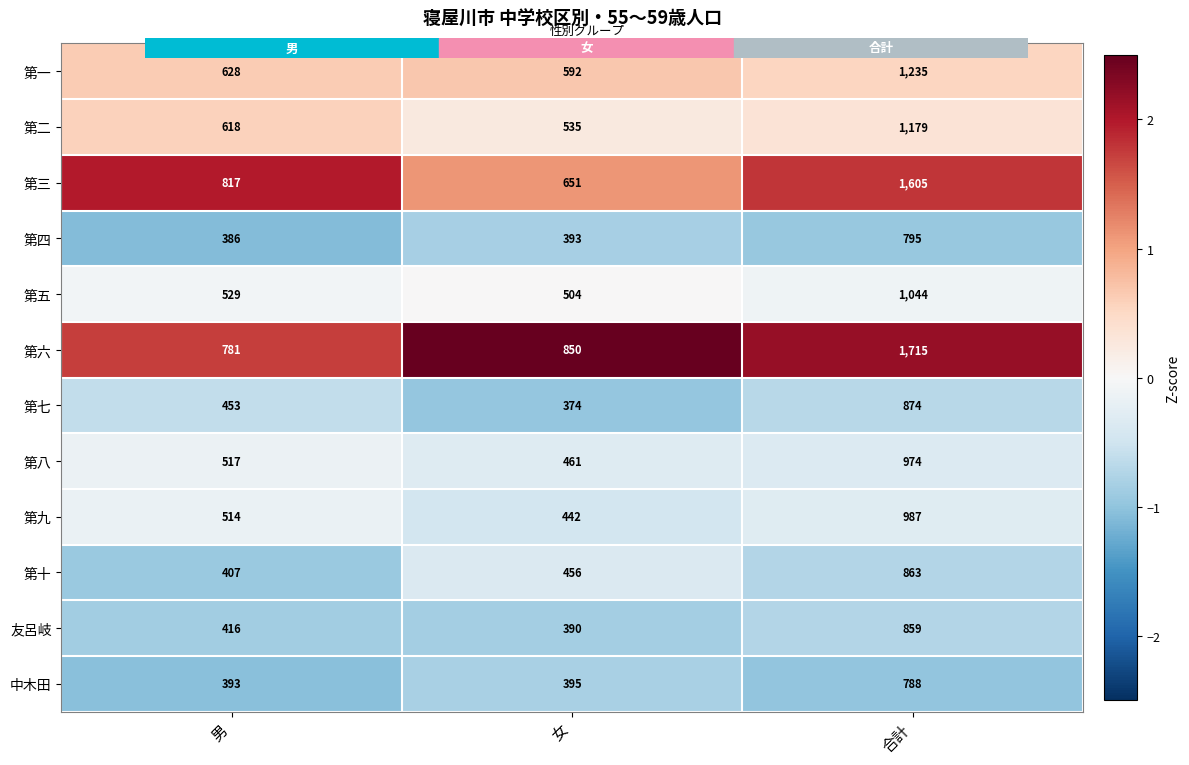

Between 女 and 合計, which series saw the biggest shift?

第三